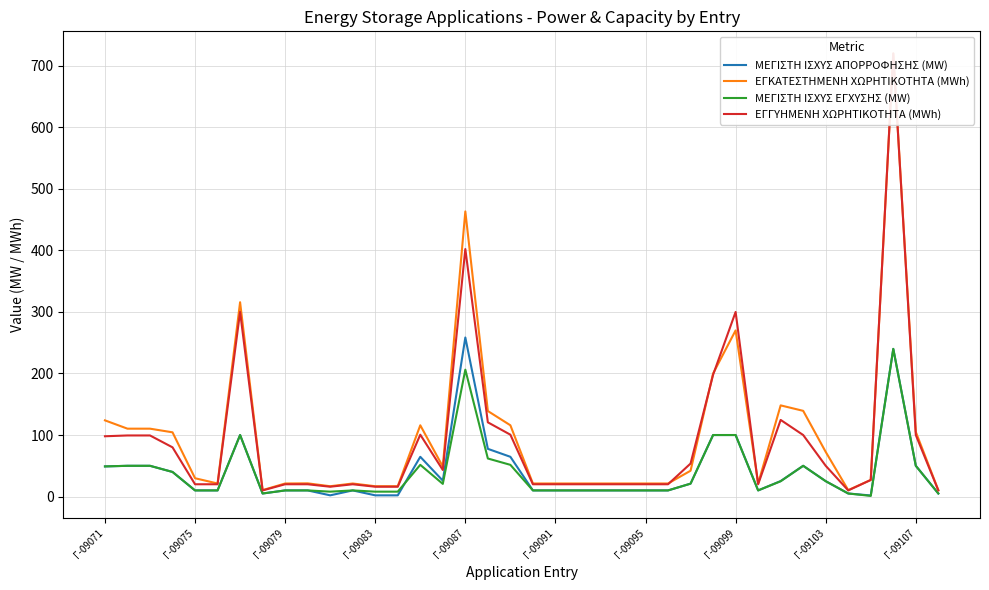

What is the highest value of the ΜΕΓΙΣΤΗ ΙΣΧΥΣ ΕΓΧΥΣΗΣ (MW) series?

240.0